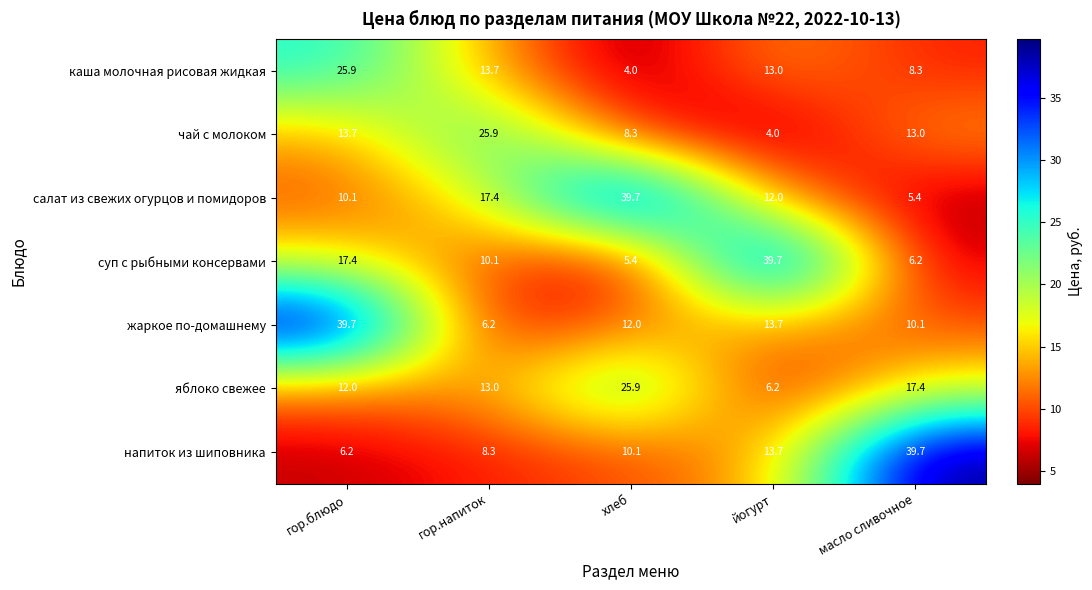

Rank the categories by жаркое по-домашнему value from lowest to highest.

гор.напиток, масло сливочное, хлеб, йогурт, гор.блюдо